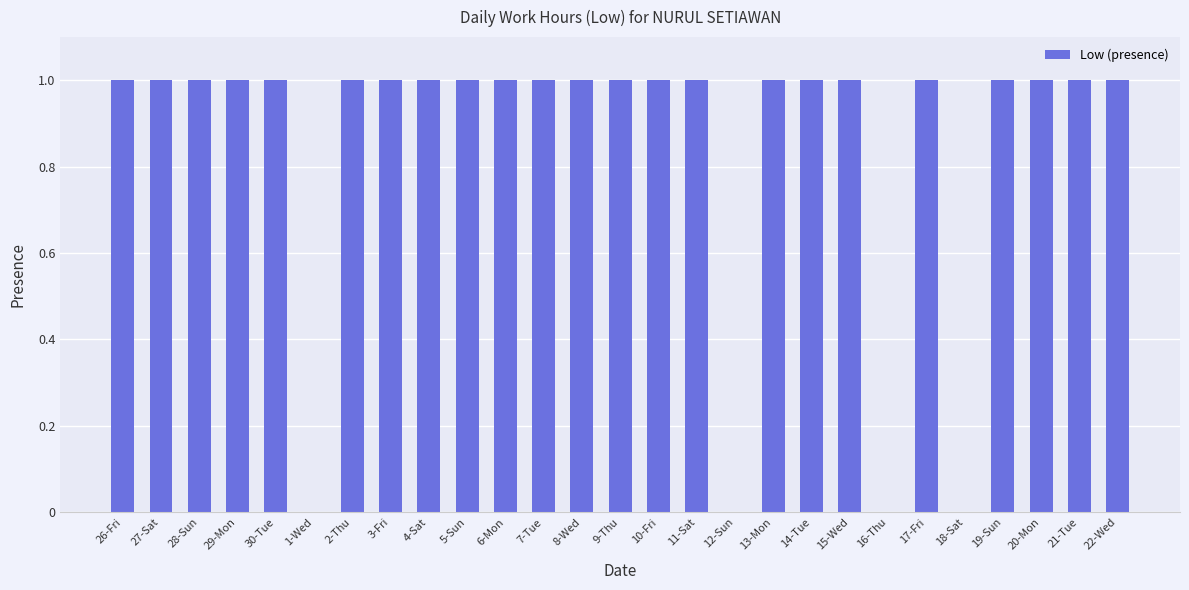

Is it true that the value at 4-Sat is 1?

True